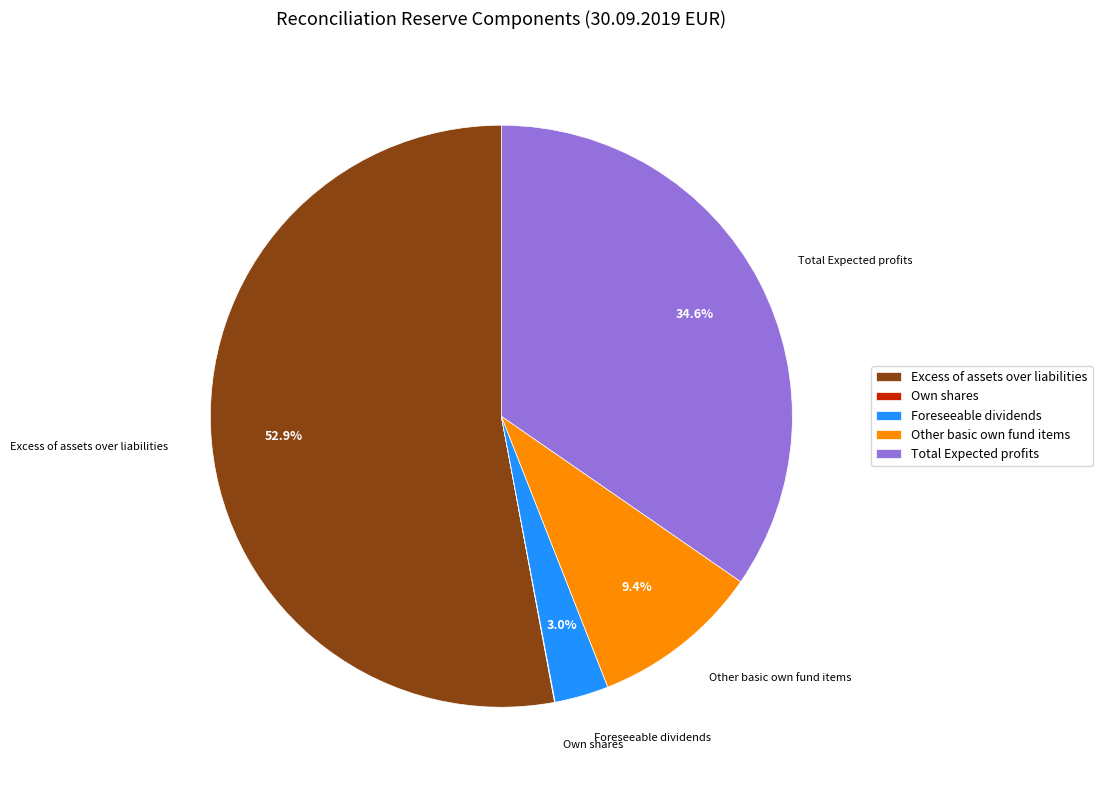

Which slice represents more than half of the pie?

Excess of assets over liabilities